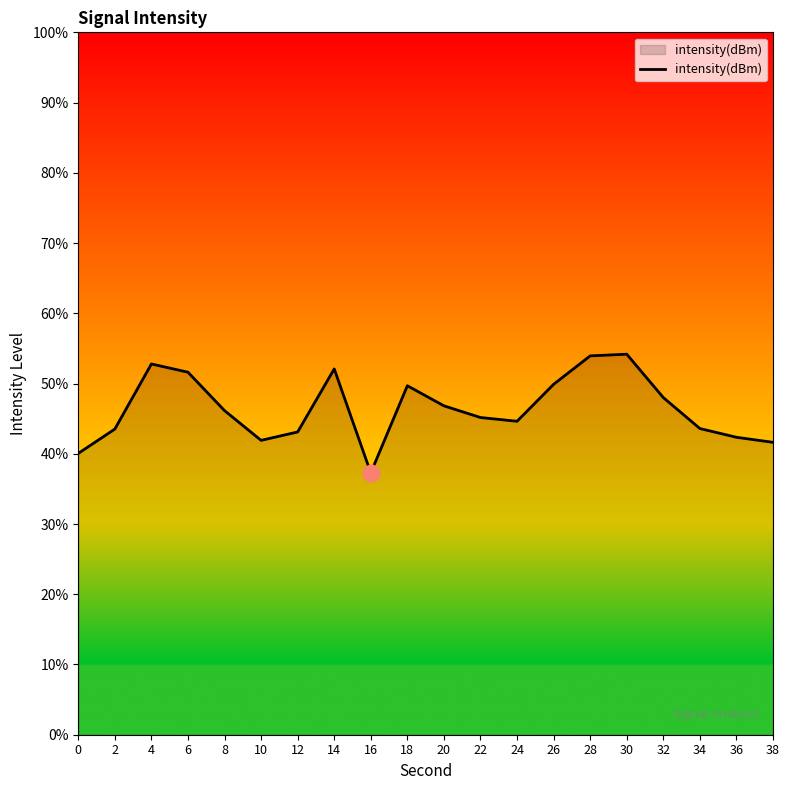

The chart shows a value of 40.1 at 0. True or false?

True